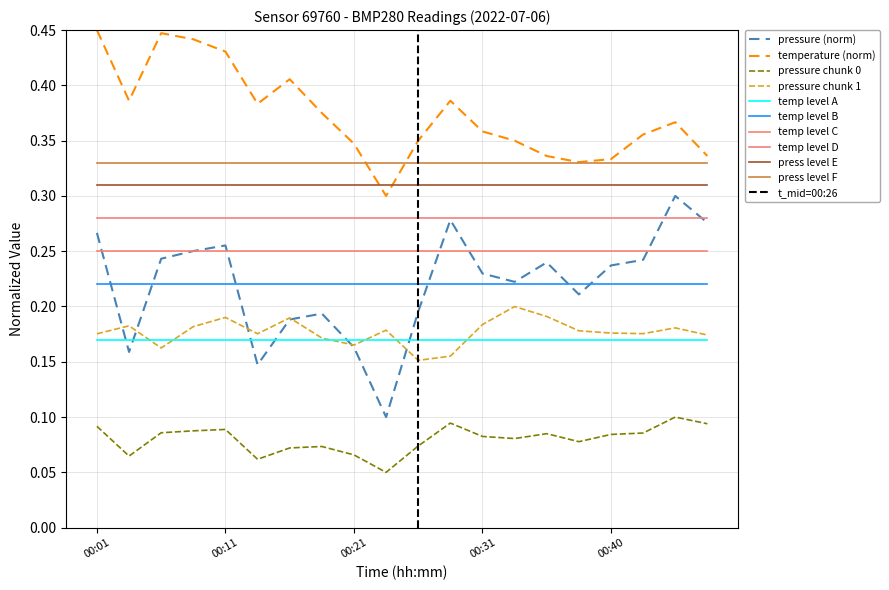

Is it true that temperature equals 0.4 at 00:04?

True